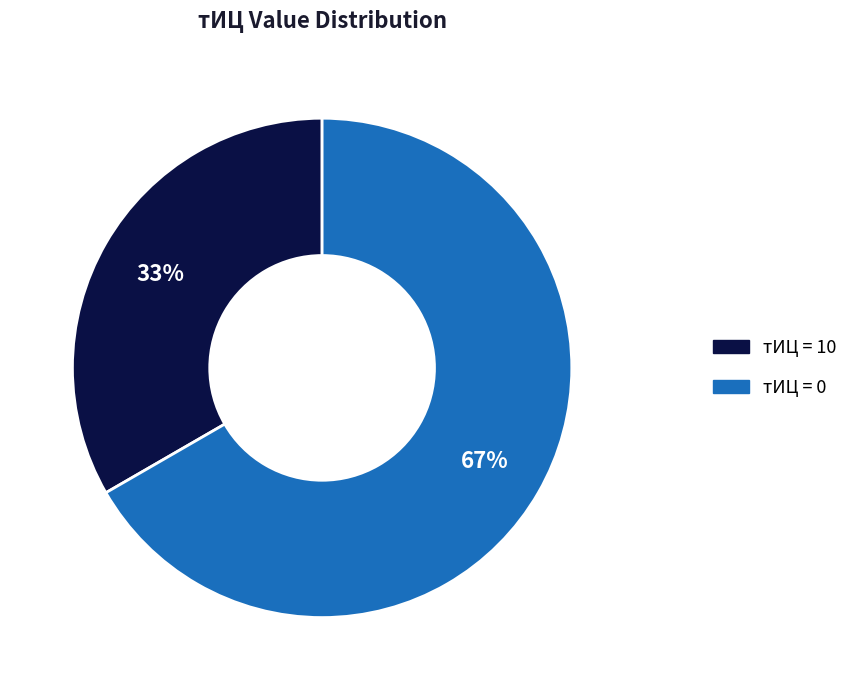

Does any single category account for the majority?

Yes